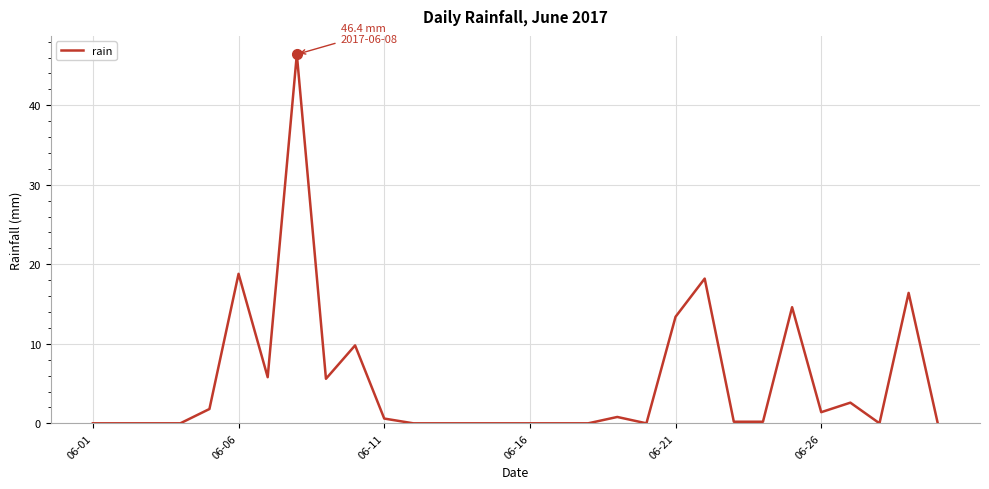

What is the difference between the maximum and minimum values?

46.4